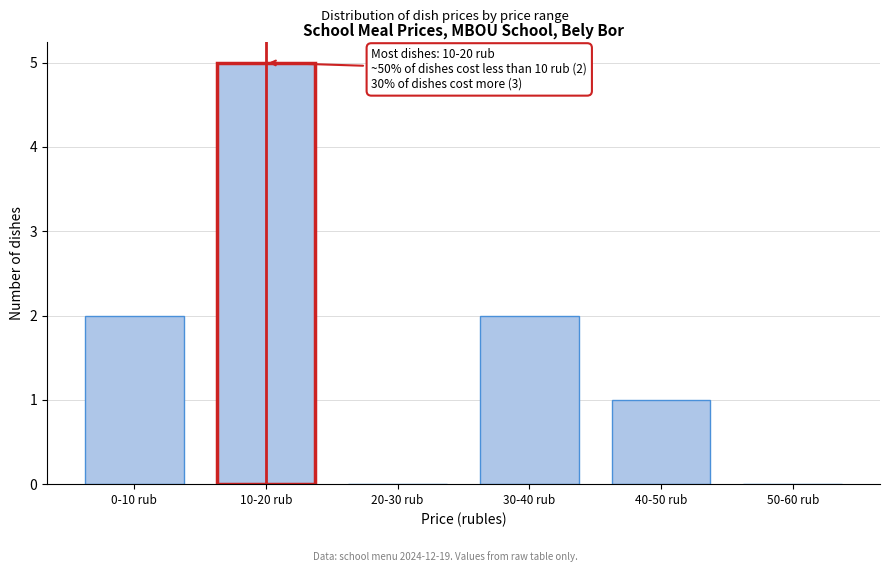

Reading left to right, transcribe all the data shown in this chart.

0-10 rub=2	10-20 rub=5	20-30 rub=0	30-40 rub=2	40-50 rub=1	50-60 rub=0